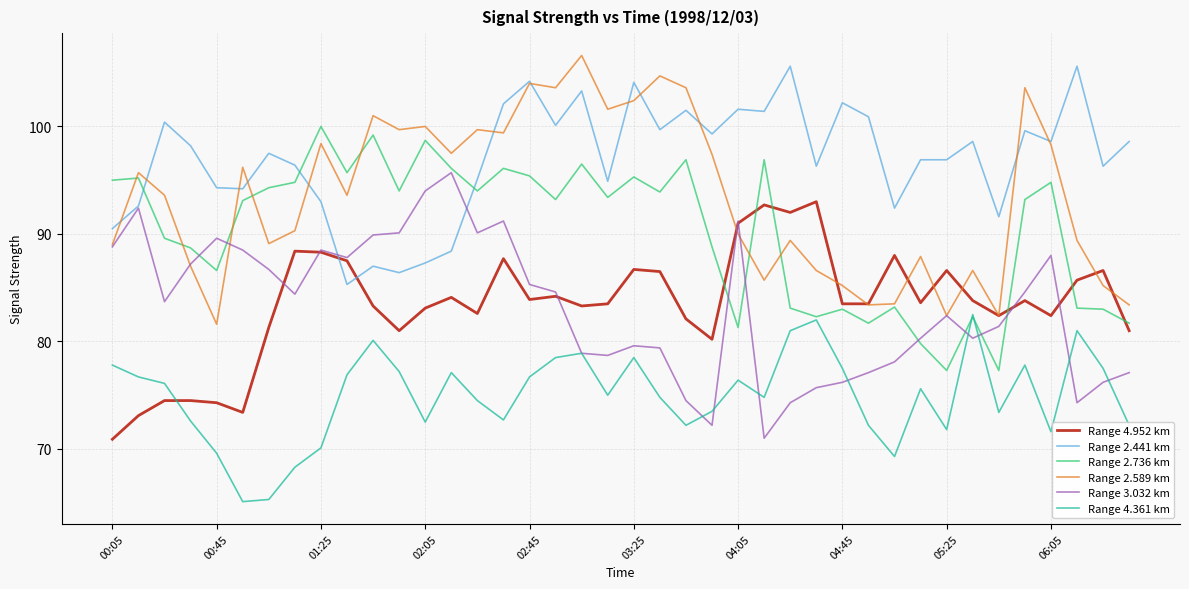

Which series has the largest total across all categories?

Range 2.441 km